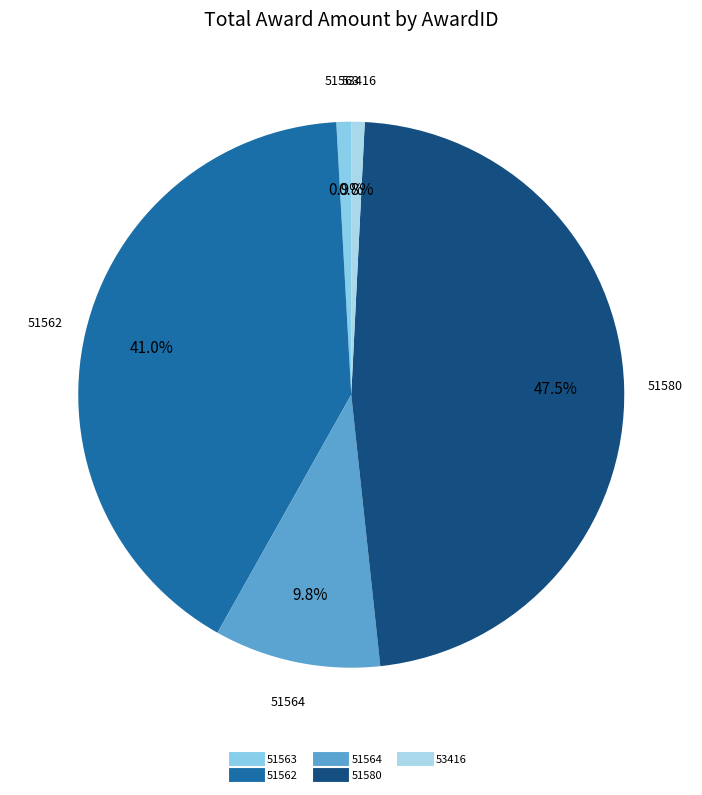

To the nearest percent, what percentage of the pie is 53416?

1%